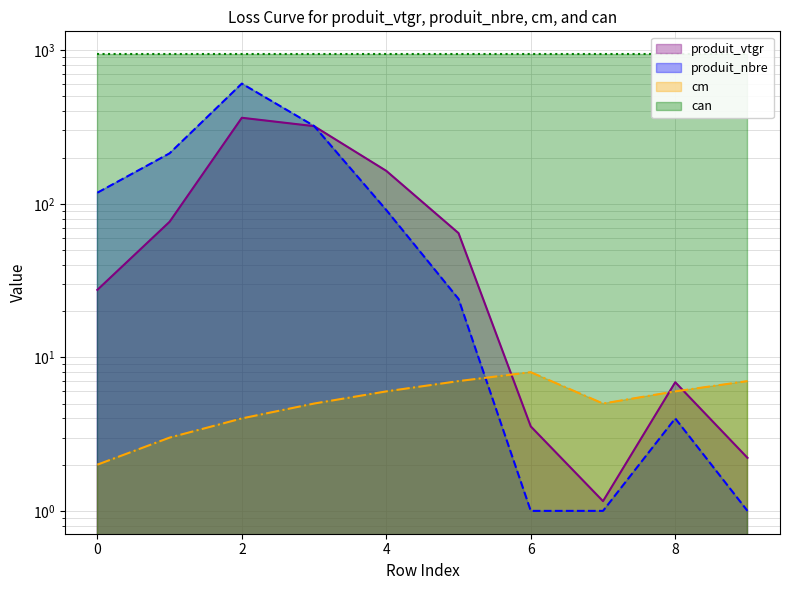

What is the sum of all produit_nbre values?

1380.0